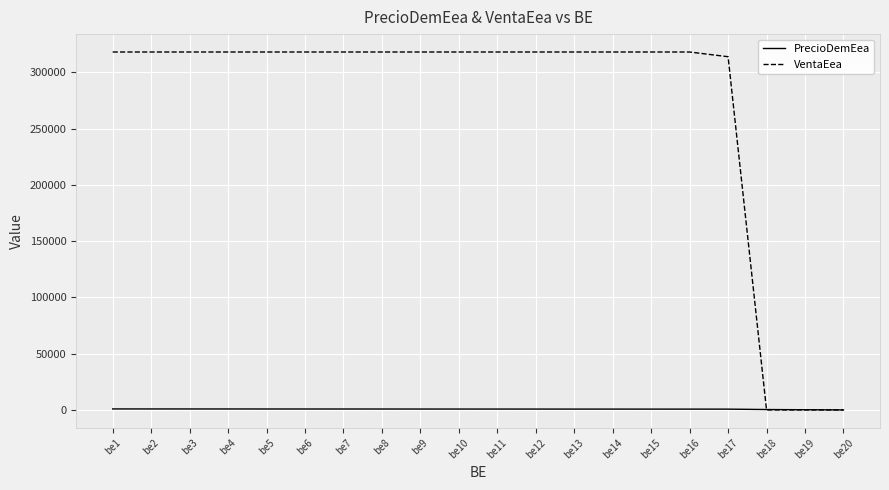

How many distinct data groups are displayed?

2